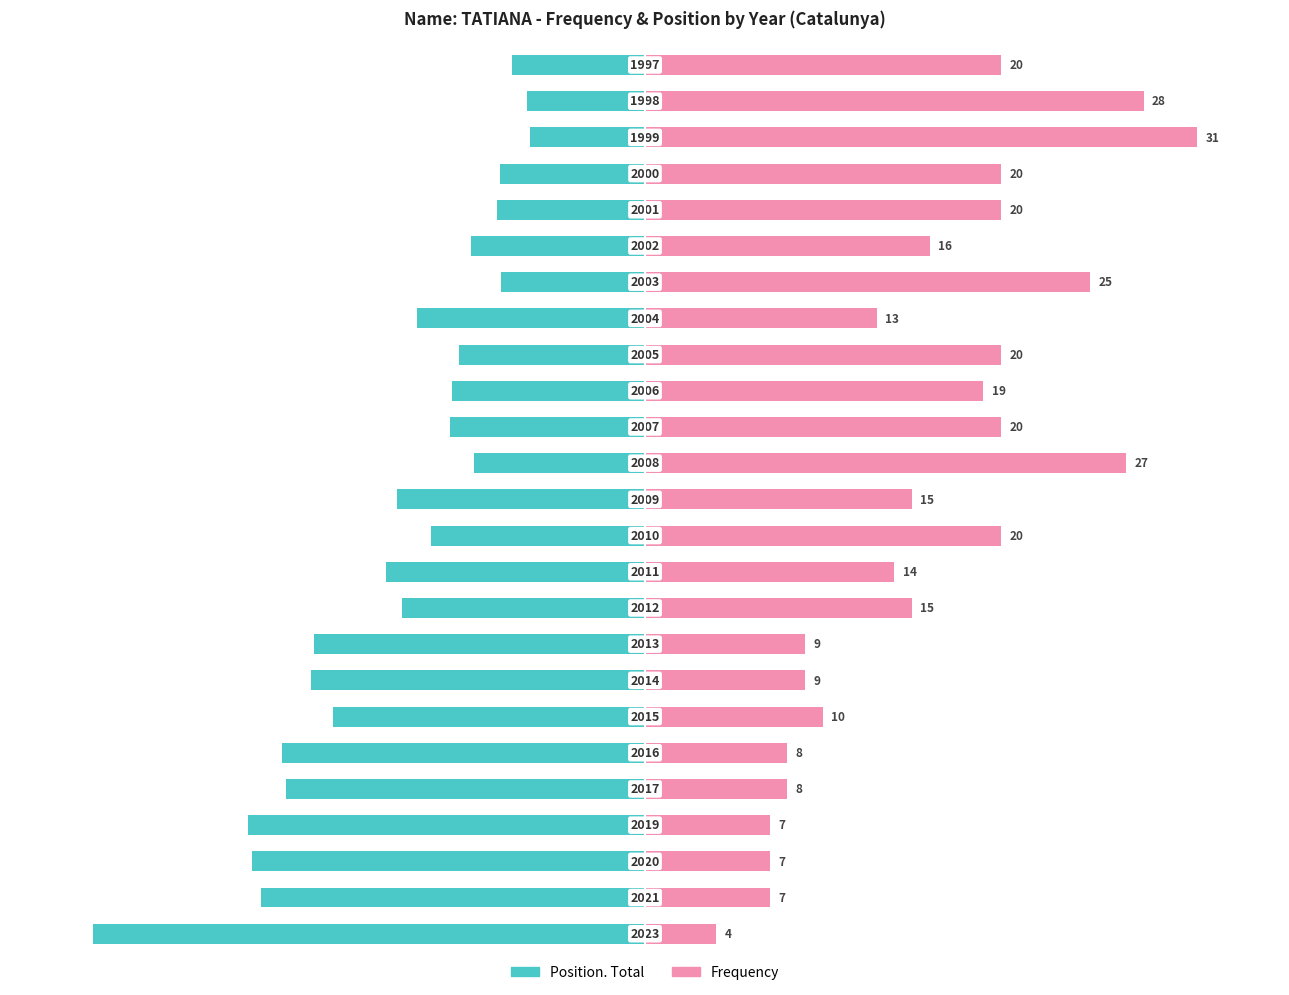

What is the difference between the maximum and minimum values in the Position. Total series?

79.1